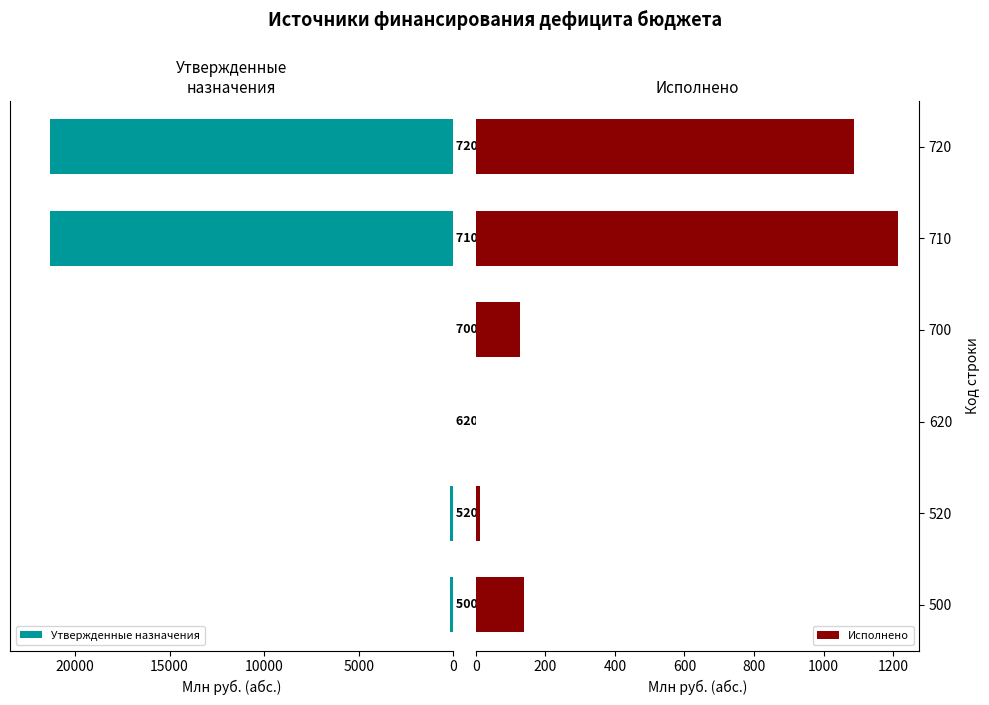

Which category has the highest value in the Исполнено series?

710